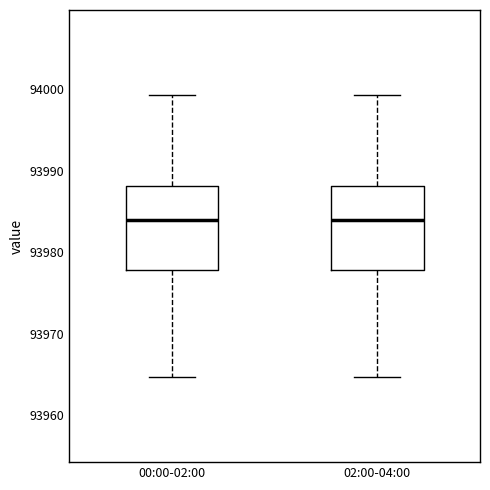

Reading left to right, transcribe this box plot: for each box, give where its median line is, the range the box spans, and where its two whiskers end, as read against the y-axis. The values are not printed on the chart, so give them approximately, as read against the axis.

00:00-02:00: median 93984, box 93978 to 93988, whiskers 93965 to 93999
02:00-04:00: median 93984, box 93978 to 93988, whiskers 93965 to 93999